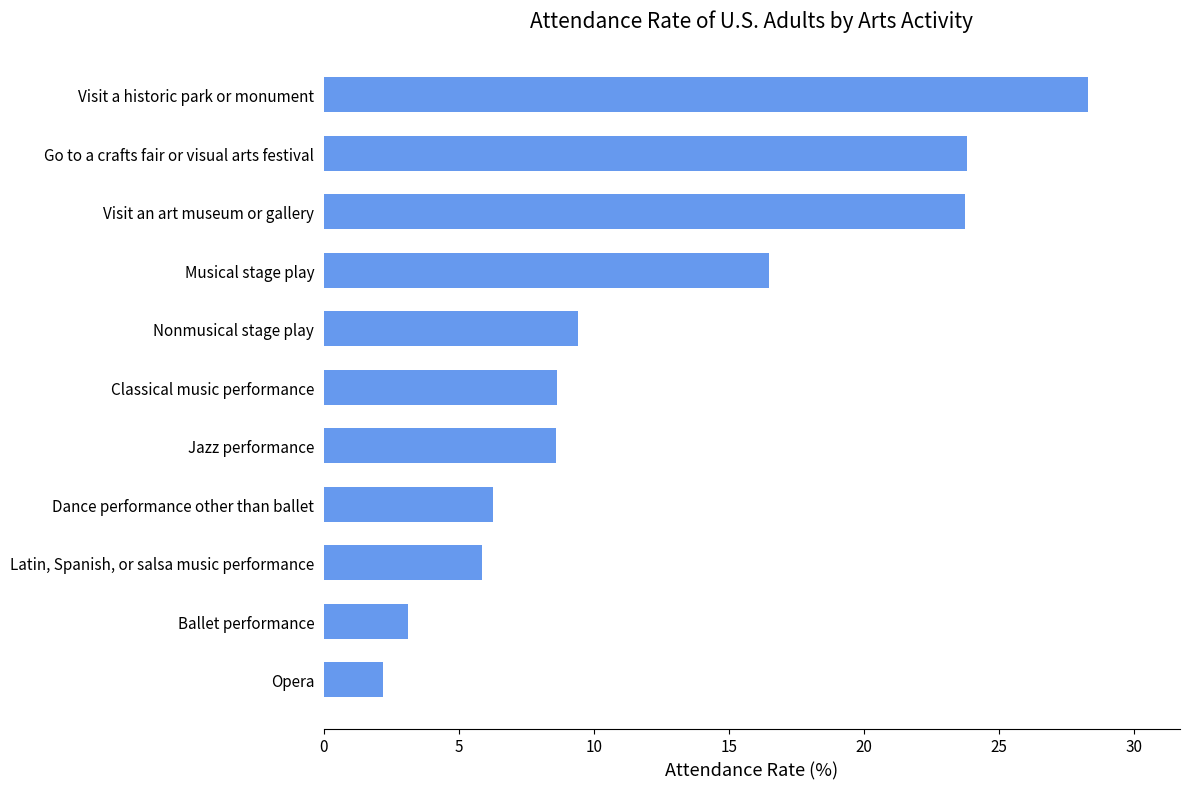

Approximately how many times larger is the value at Dance performance other than ballet compared to Visit an art museum or gallery?

0.3